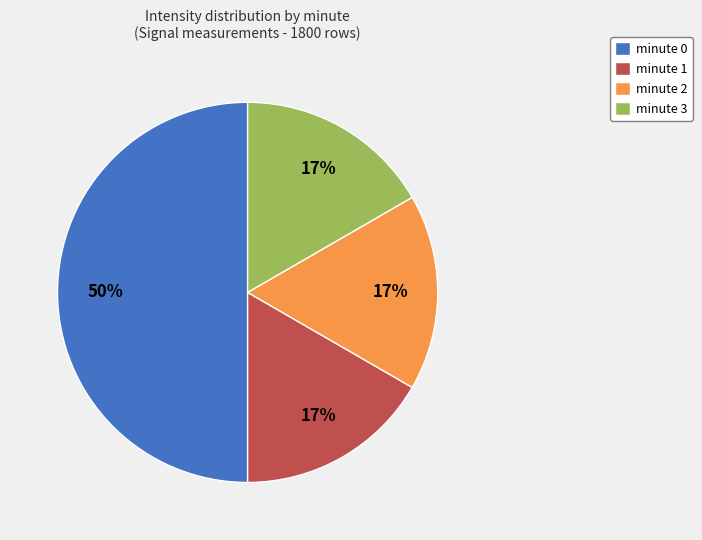

Is the sum of minute 3 and minute 0 greater than half?

Yes